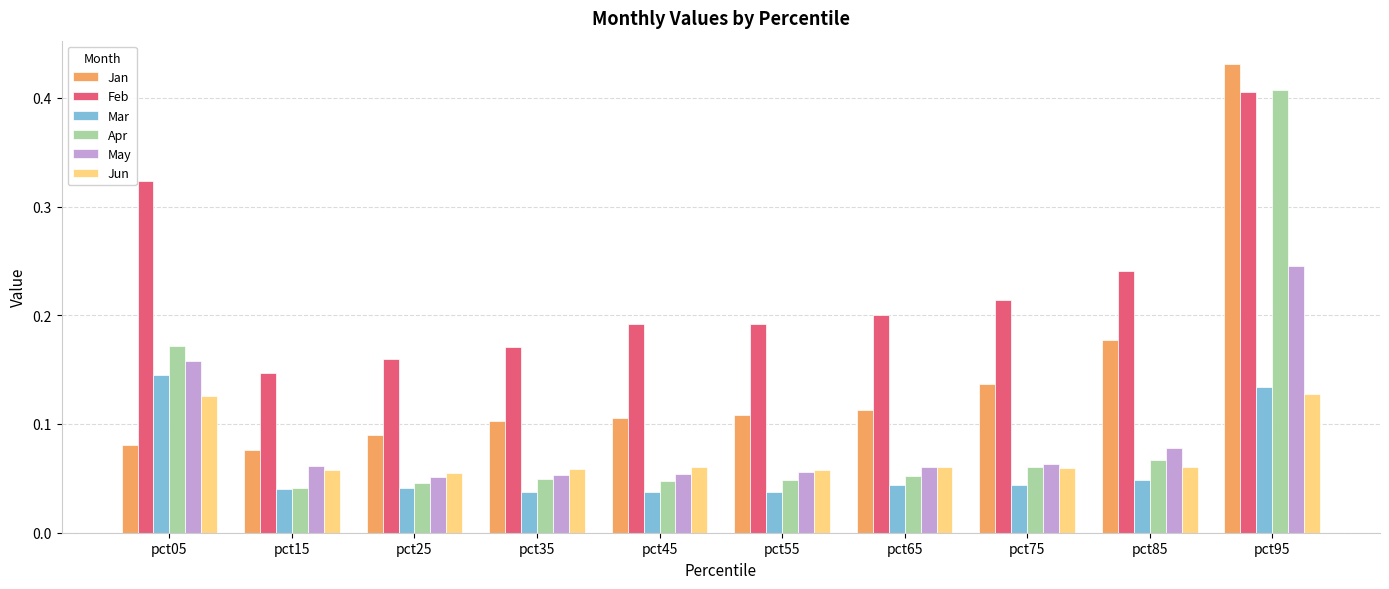

How many groups of bars are there?

10